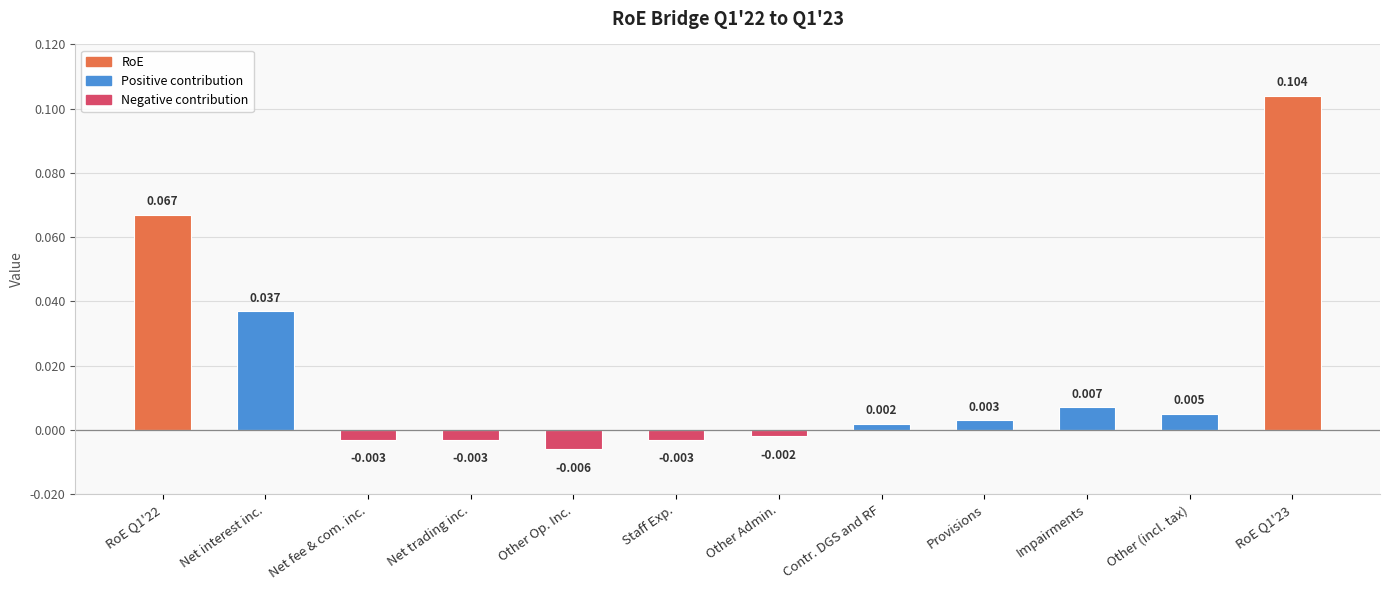

What is the label of the 4th bar from the left?

Net trading inc.